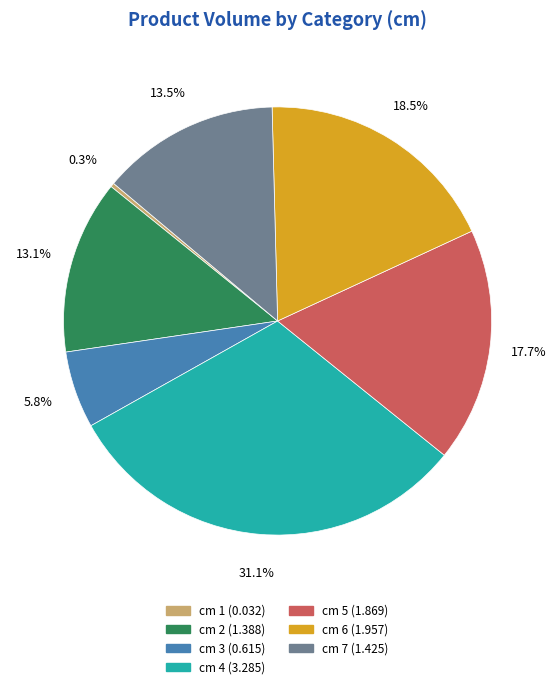

Does any single category account for the majority?

No